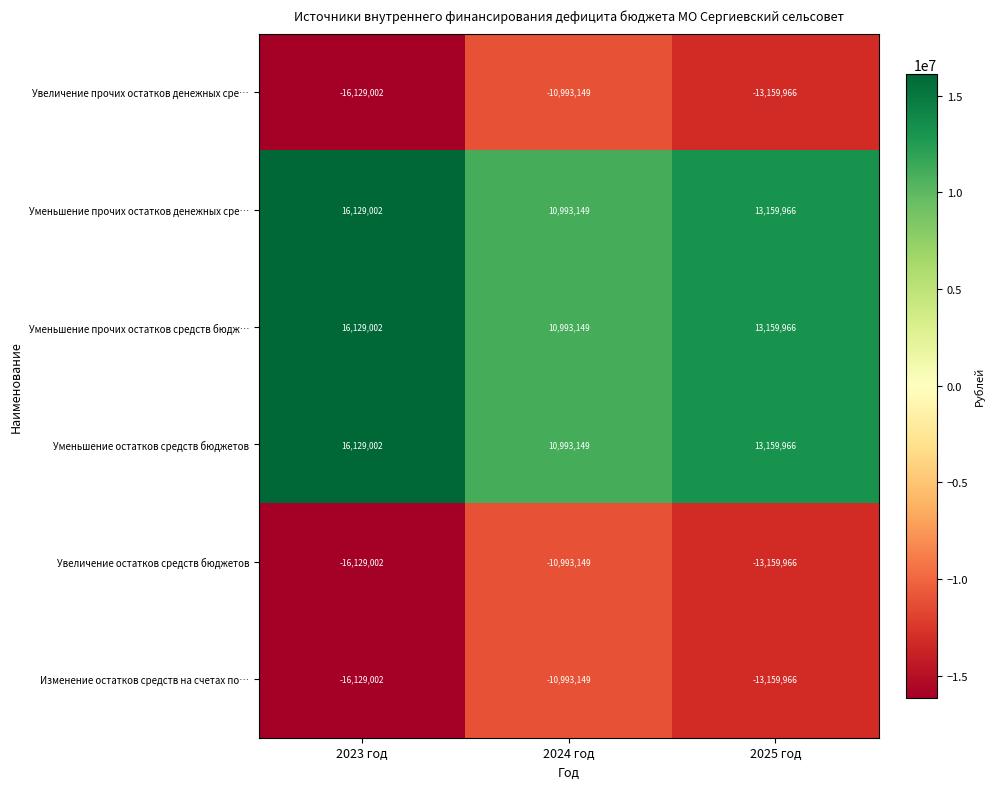

The value of Увеличение остатков средств бюджетов at 2025 год is -18255312. True or false?

False